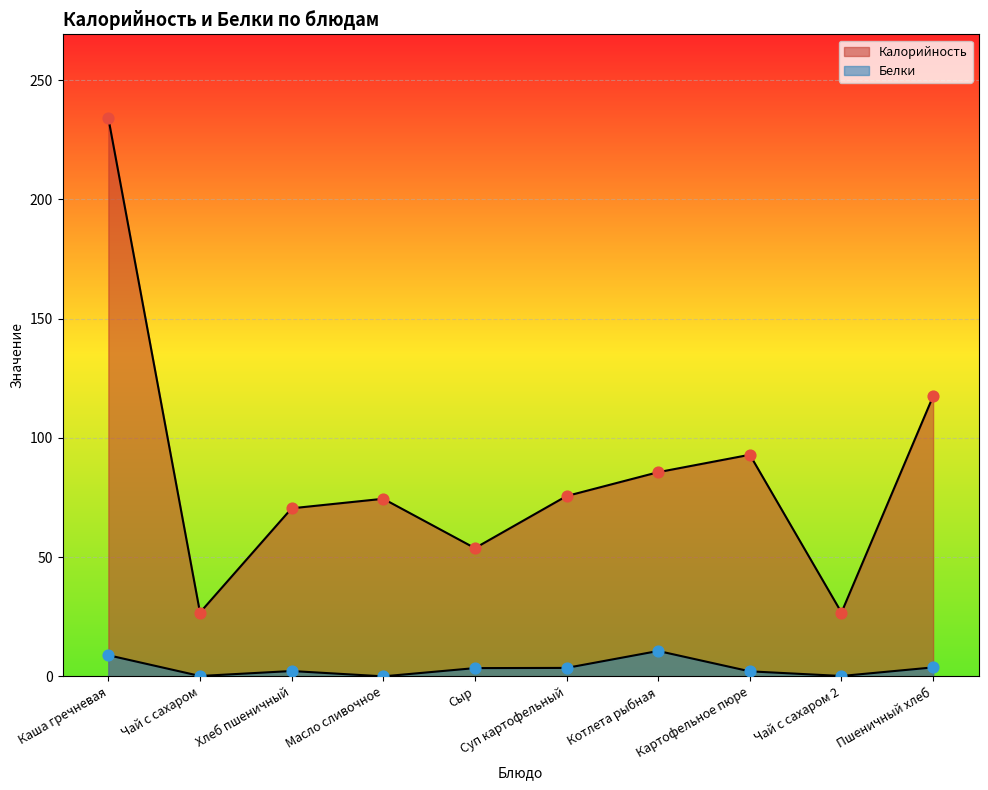

What are all the series names shown in the legend?

Калорийность, Белки